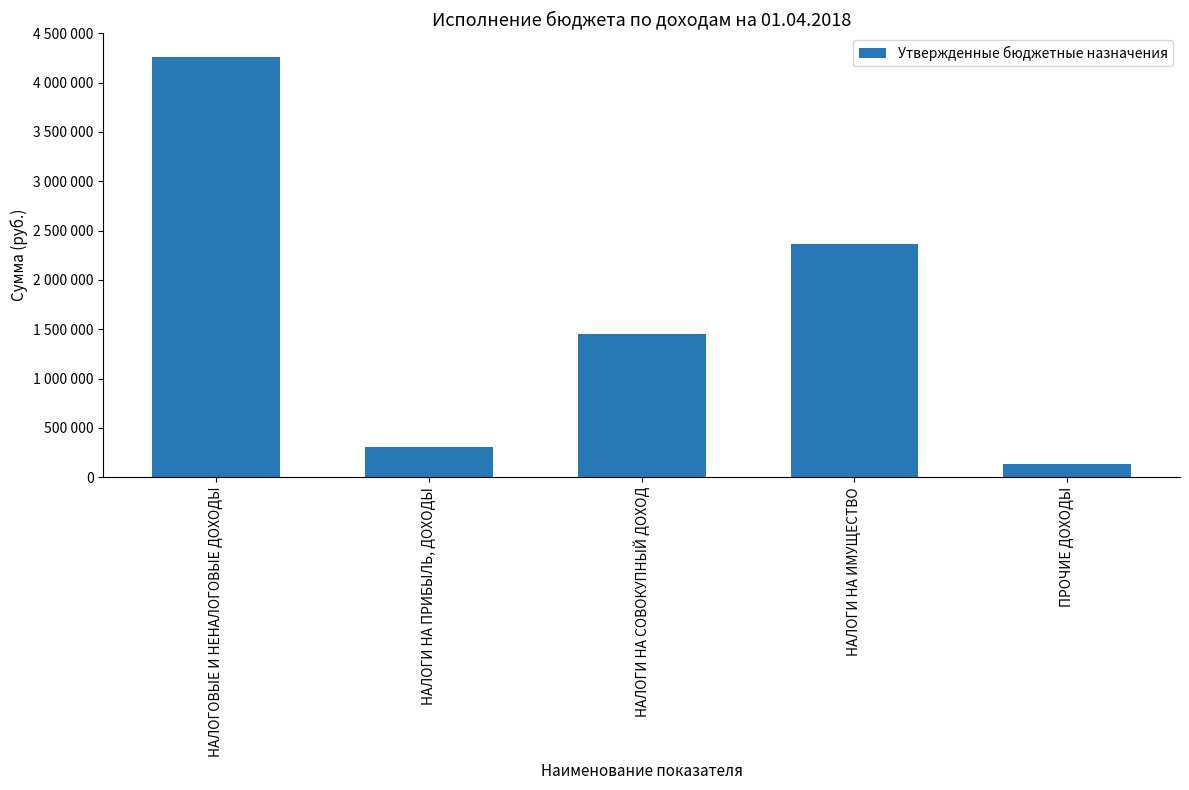

Does the chart contain any negative values?

No